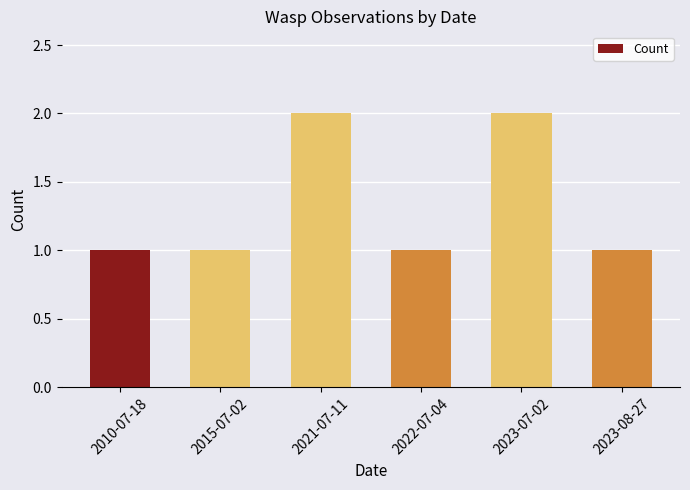

What is the sum of the values at 2015-07-02 and 2021-07-11?

3